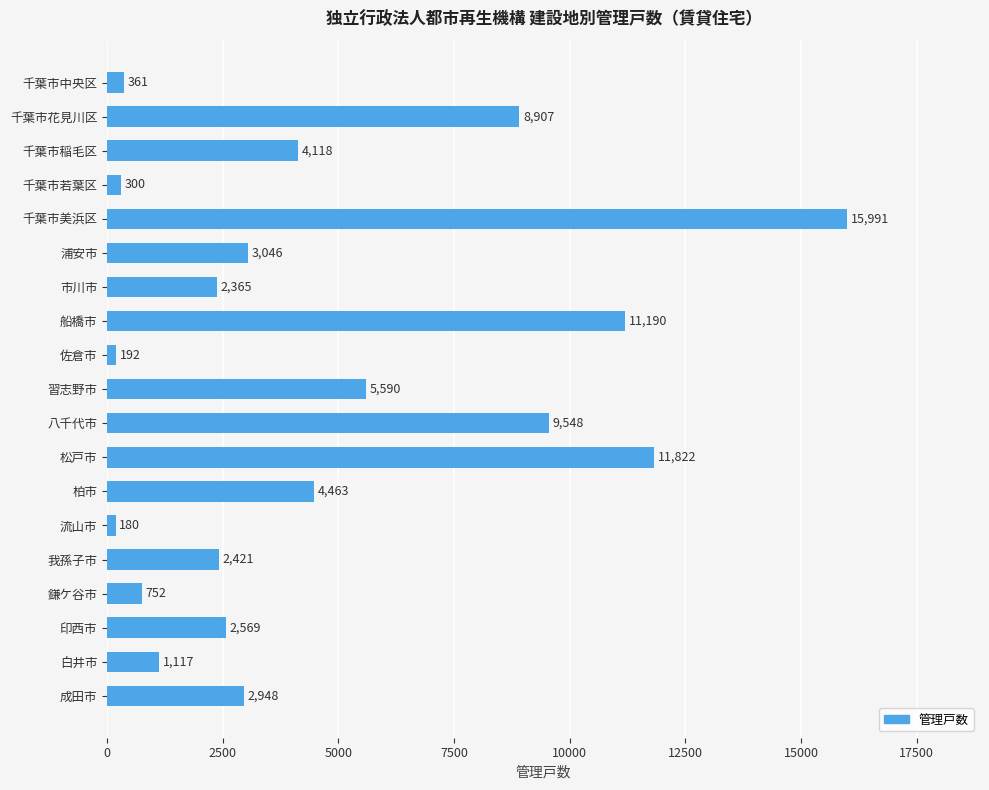

What is the difference between the second highest and minimum values?

11642